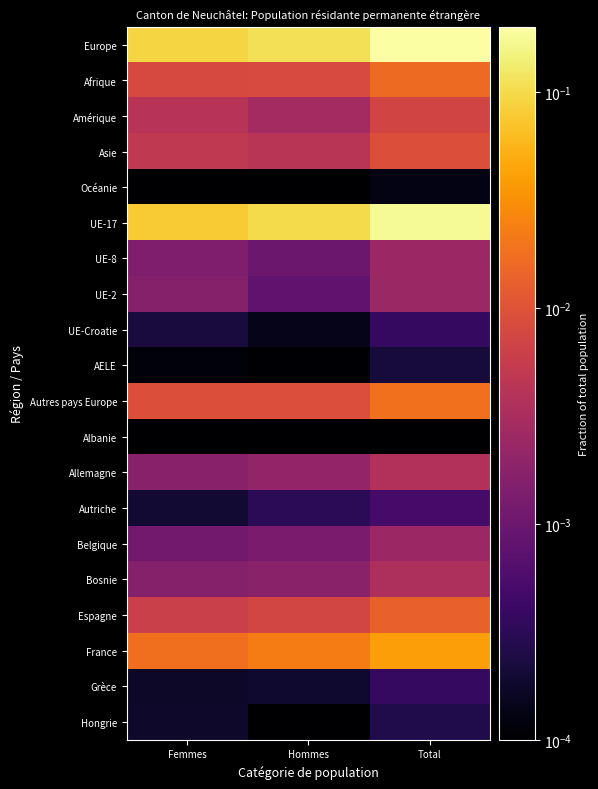

Count the number of categories in the chart.

3